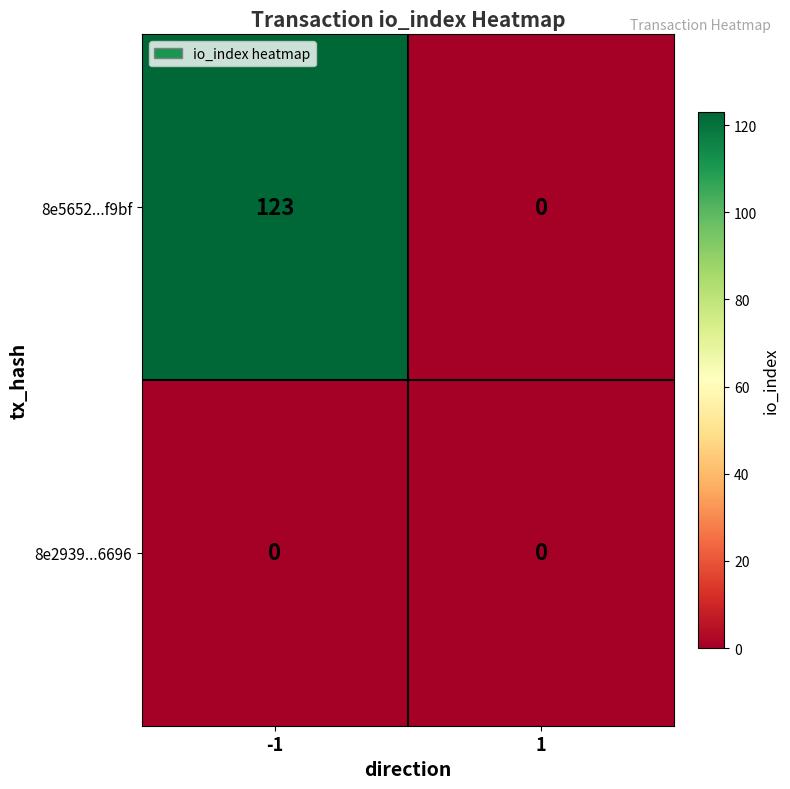

Reading left to right, extract all data points from this chart.

8e5652...f9bf: -1=123	1=0
8e2939...6696: -1=0	1=0